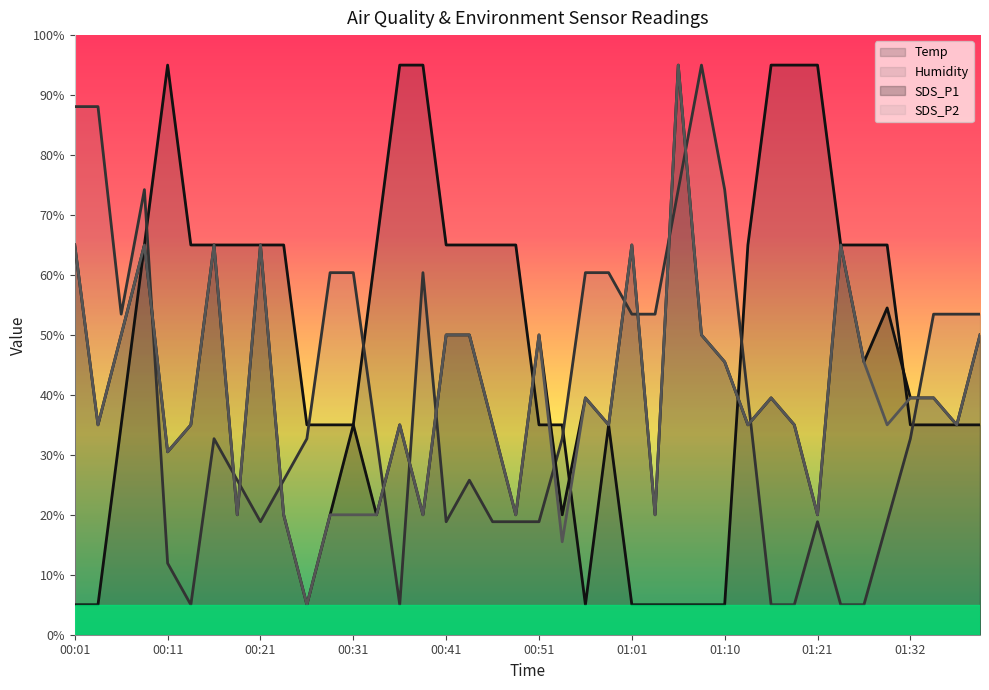

What is the spread (max minus min) of values at 00:43?

39.2